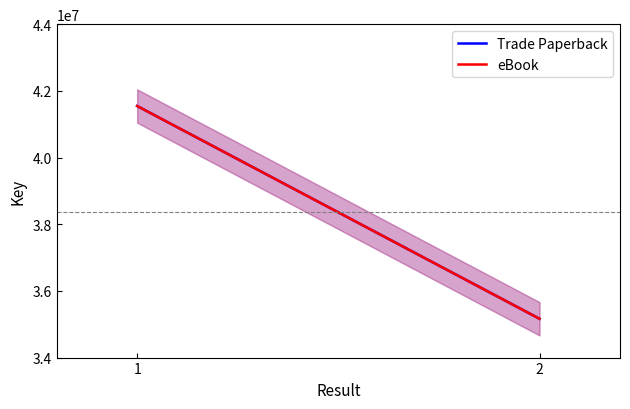

List the labels in order of Trade Paperback value, largest first.

1, 2